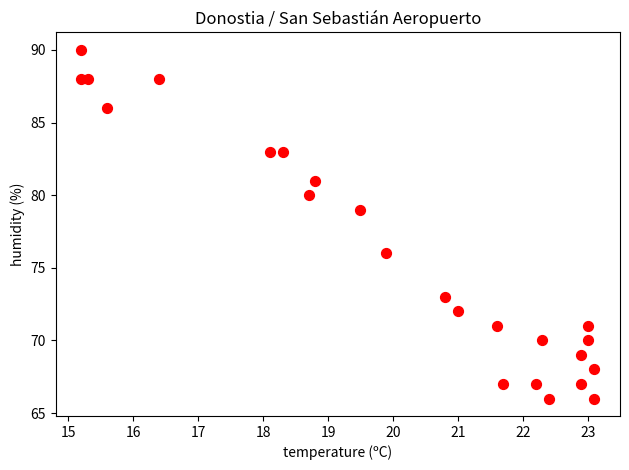

What Y value in the scatter plot is closest to 78?

79